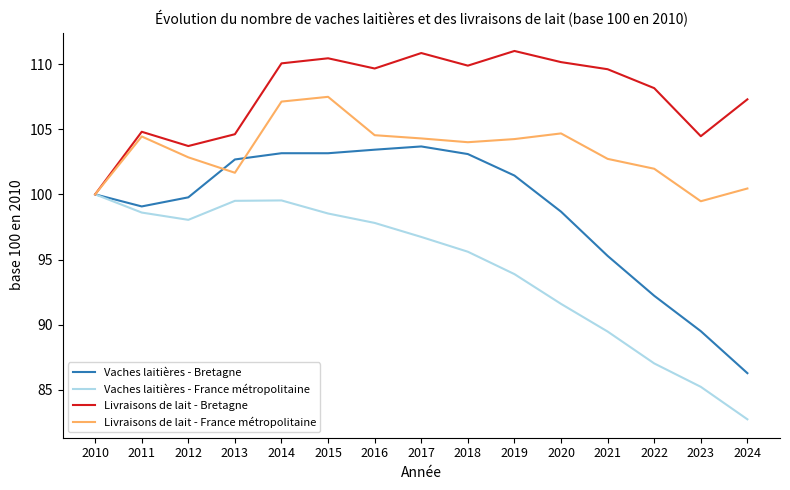

What is the difference between the highest and lowest values at 2018?

14.3